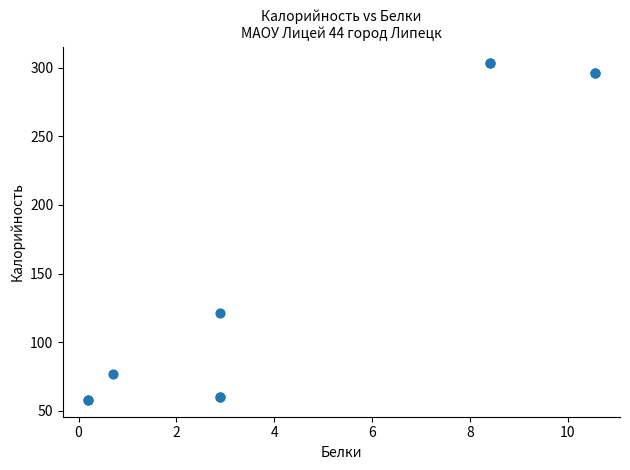

What Y value in the scatter plot is closest to 180?

121.0